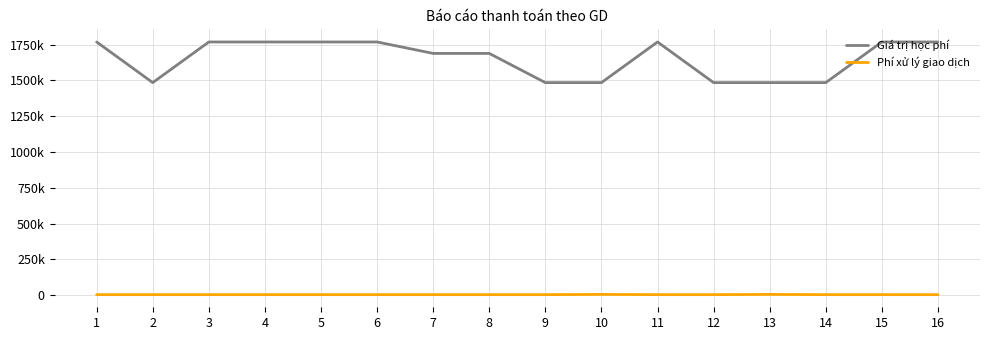

What is the difference between the maximum and minimum values in the Phí xử lý giao dịch series?

1700